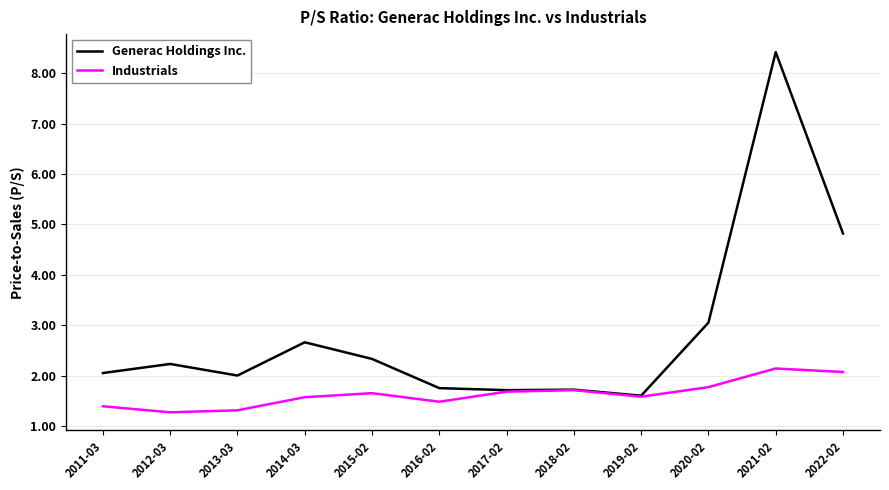

List the series in order of their overall mean, highest first.

Generac Holdings Inc., Industrials